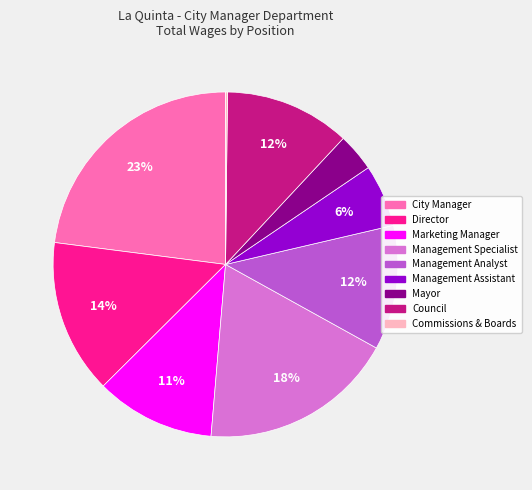

True or false: City Manager accounts for 16% of the total.

False